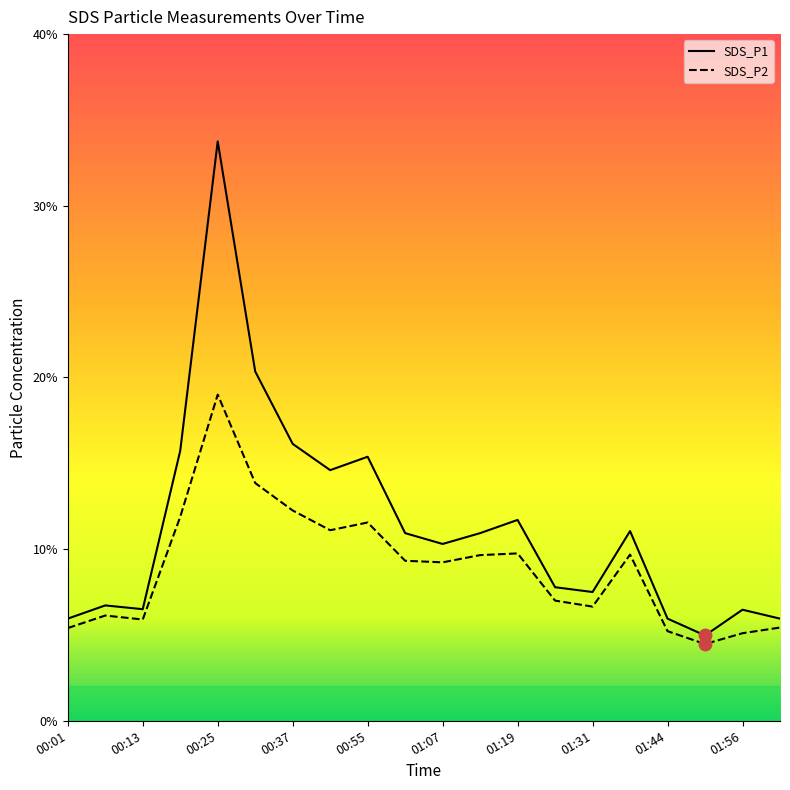

What is the maximum value for SDS_P1?

33.8